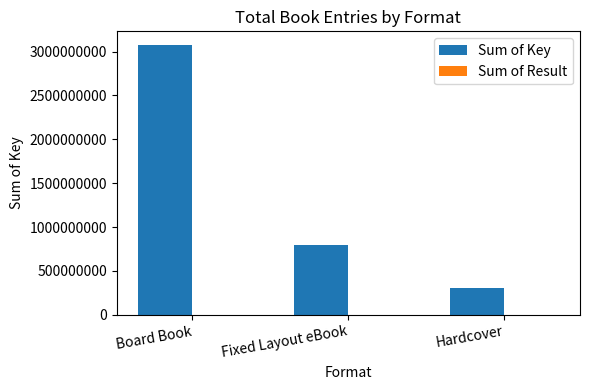

What is the sum of all Sum of Key values?

4178643149